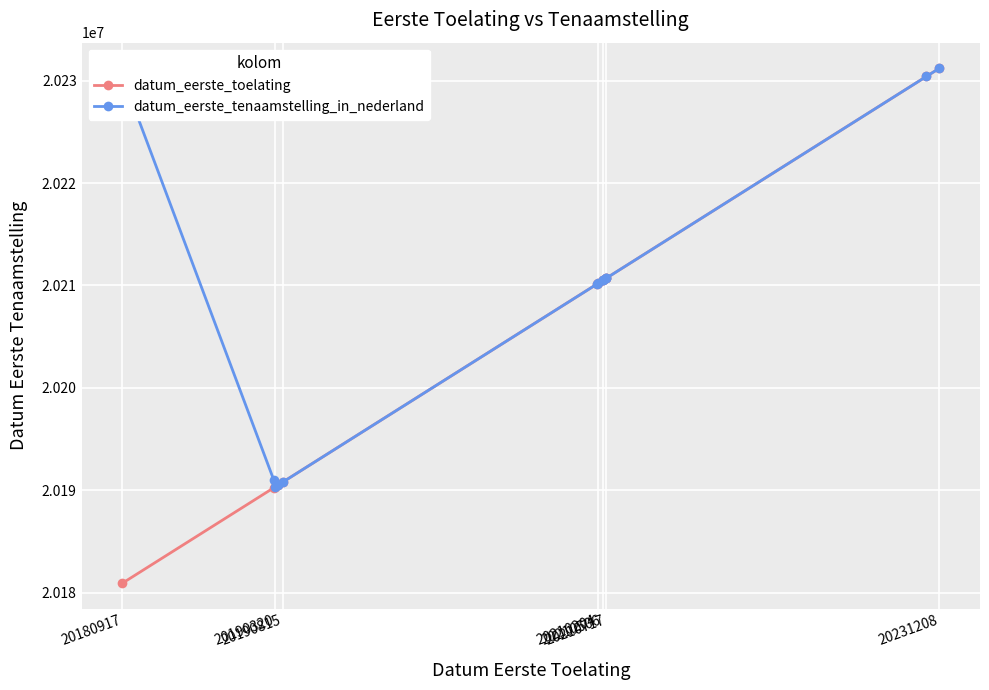

At how many categories does at least one series exceed 20186449?

13